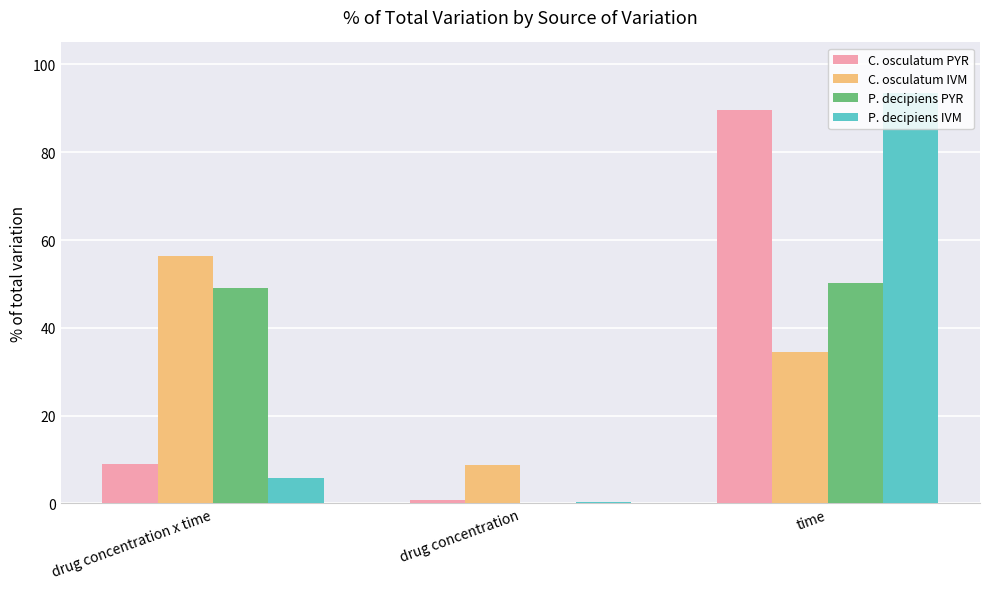

What is the difference between the P. decipiens PYR values at drug concentration and time?

50.0